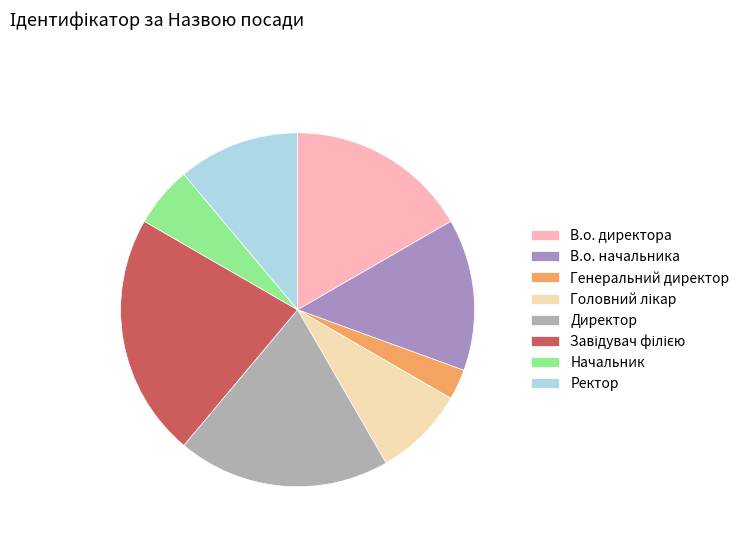

How many segments does this pie chart have?

8